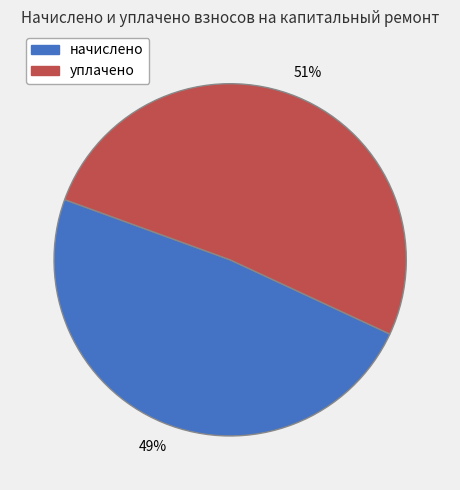

Count the number of slices in the pie.

2